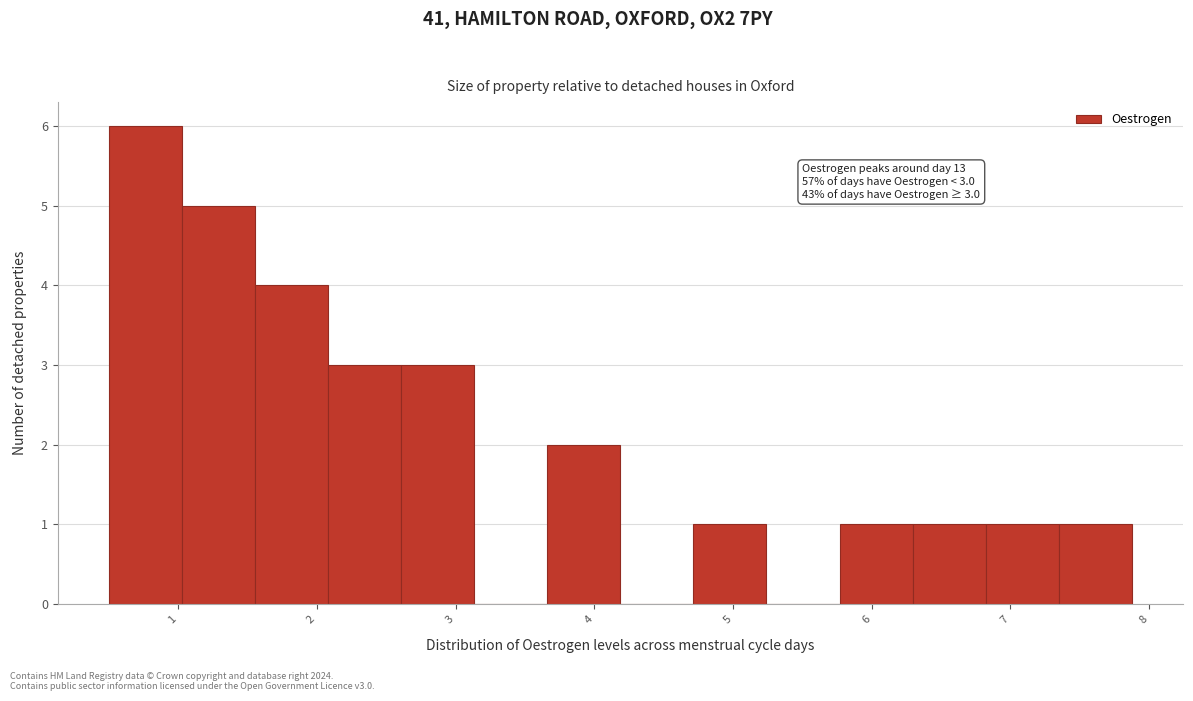

Which range on the x-axis has the tallest bar?

0.5 to 1.0